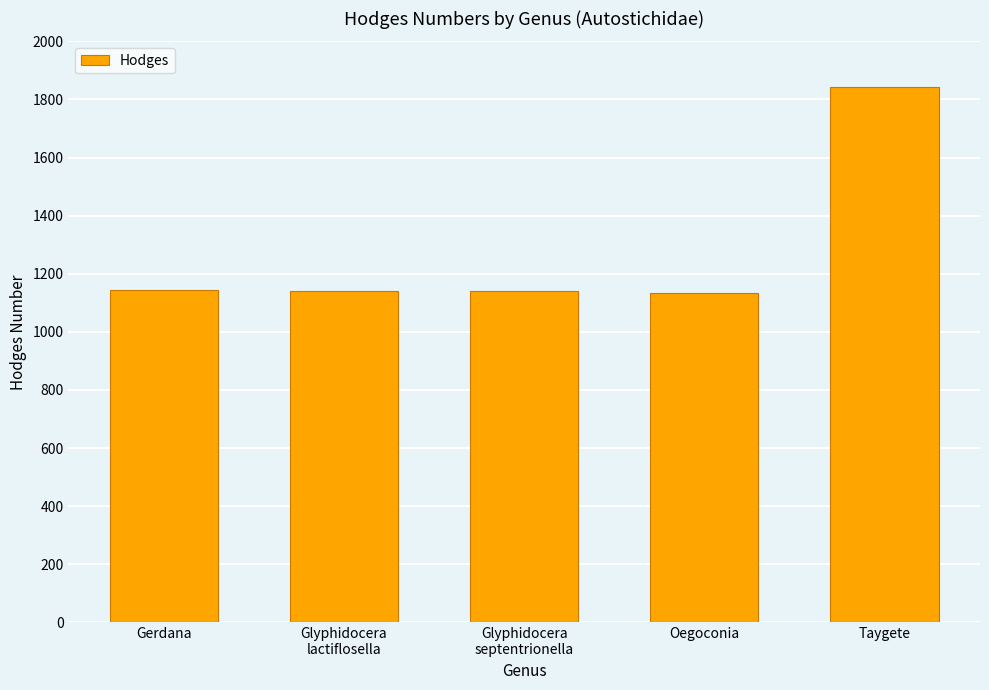

Where is the data nearest to the value 1488?

Gerdana